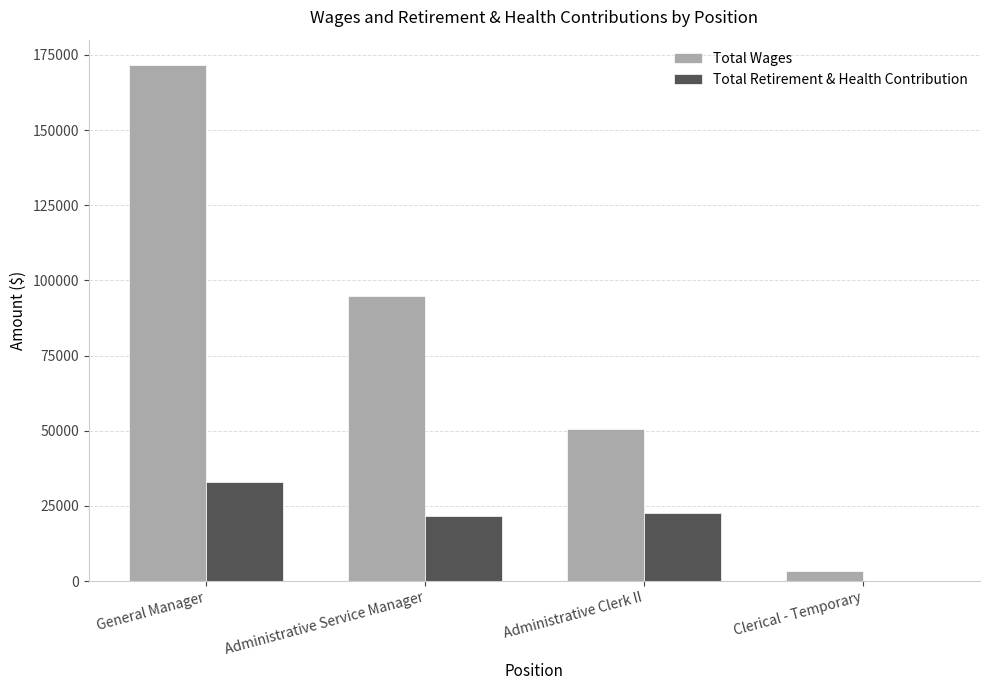

Reading right to left, extract all data points from this chart.

Total Wages: 3212	50501	94826	171499
Total Retirement & Health Contribution: 0	22728	21731	32981